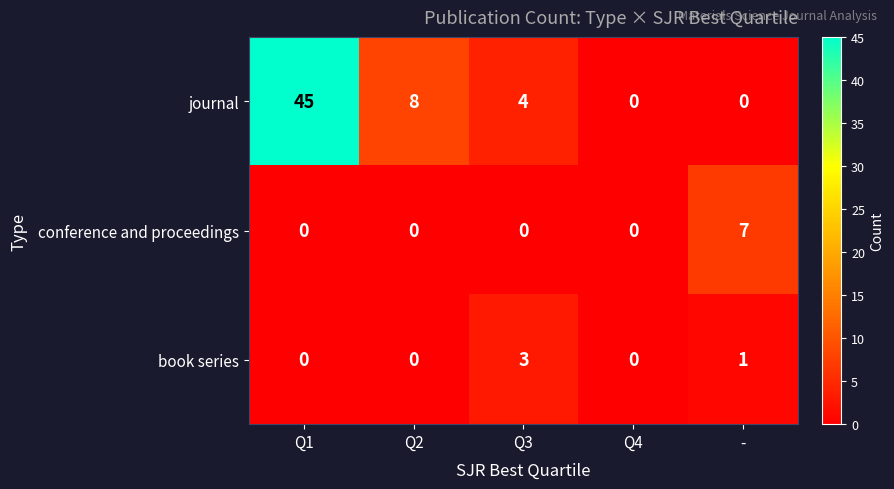

How many data points does each series have?

5